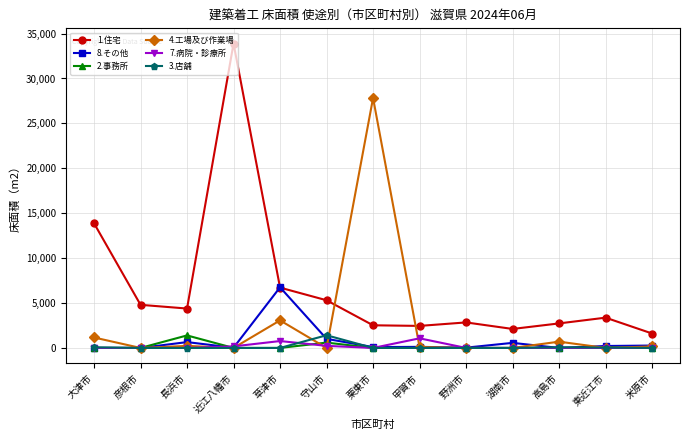

Is it true that 1.住宅 equals 3372 at 東近江市?

True